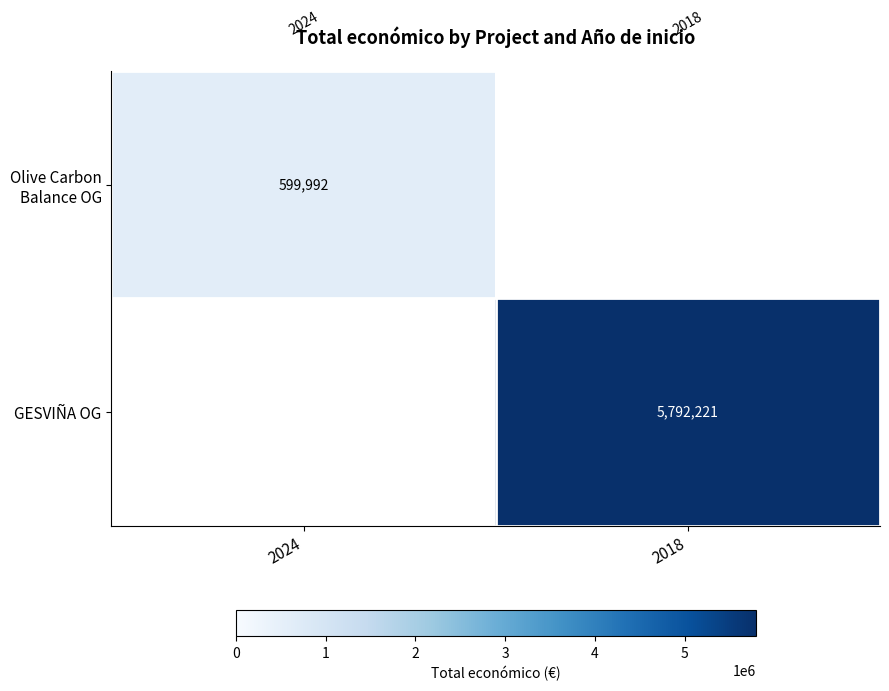

The GESVIÑA OG series shows 2634613 at 2018. True or false?

False